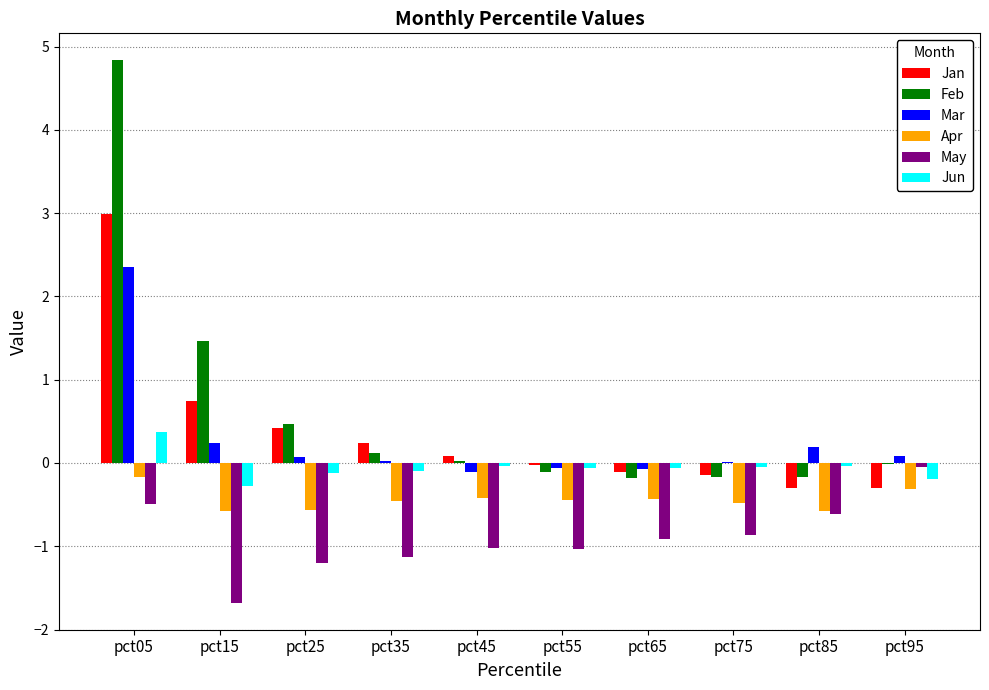

The May series shows -2.9 at pct15. True or false?

False